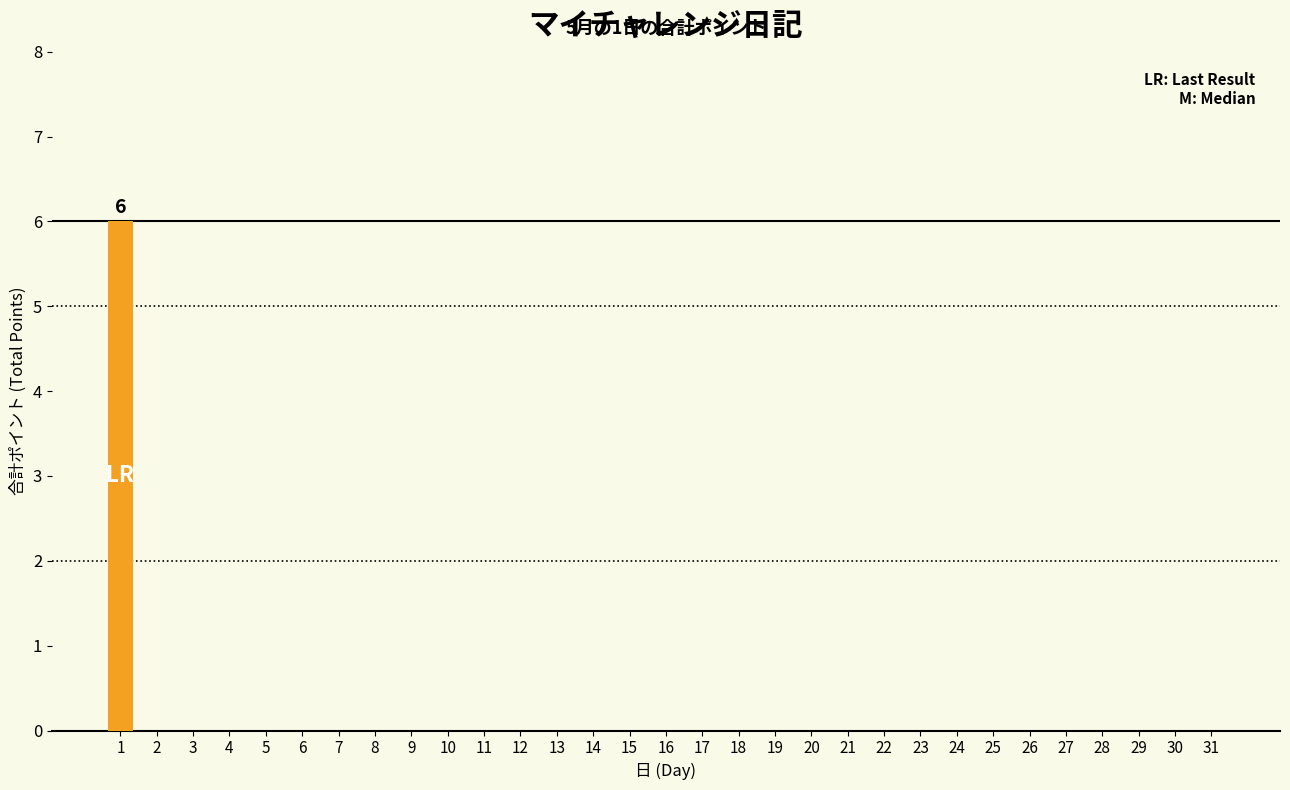

What is the greatest value displayed?

6